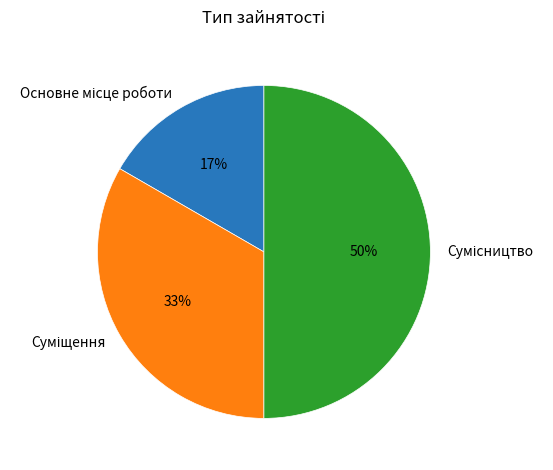

How many slices are in this pie chart?

3